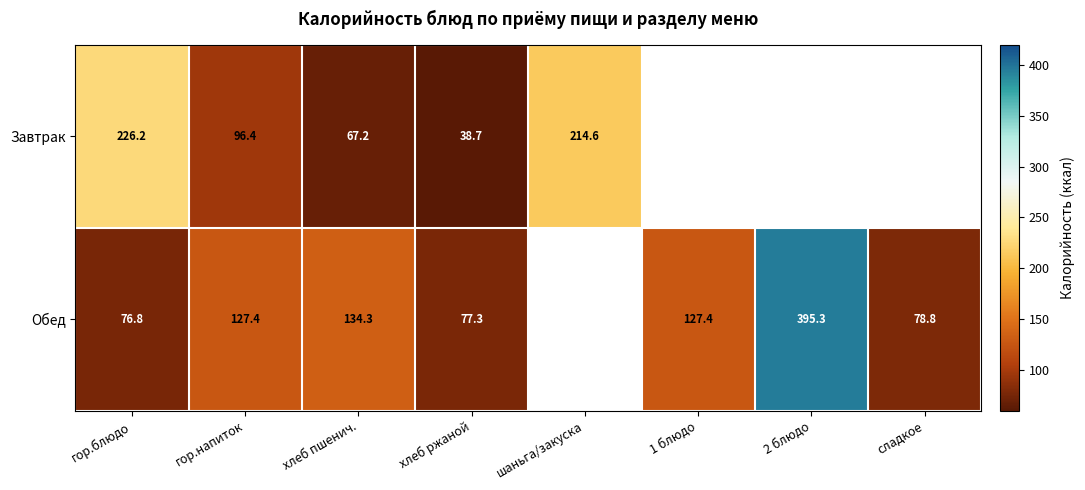

Rank the series by their average value, from highest to lowest.

Завтрак, Обед